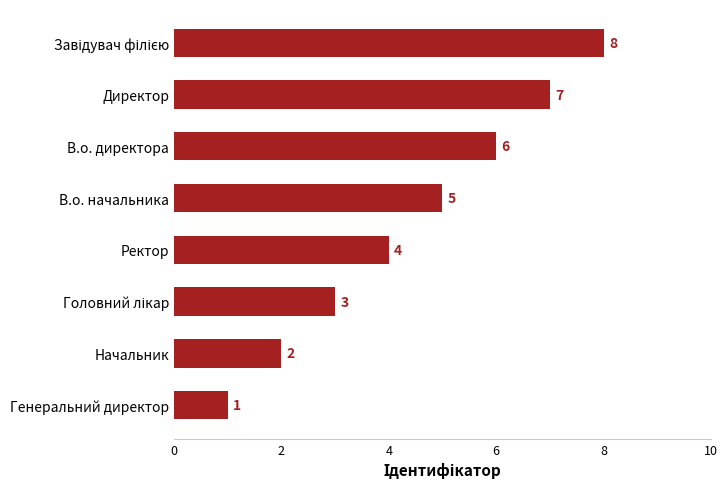

Which label corresponds to the smallest value in the chart?

Генеральний директор